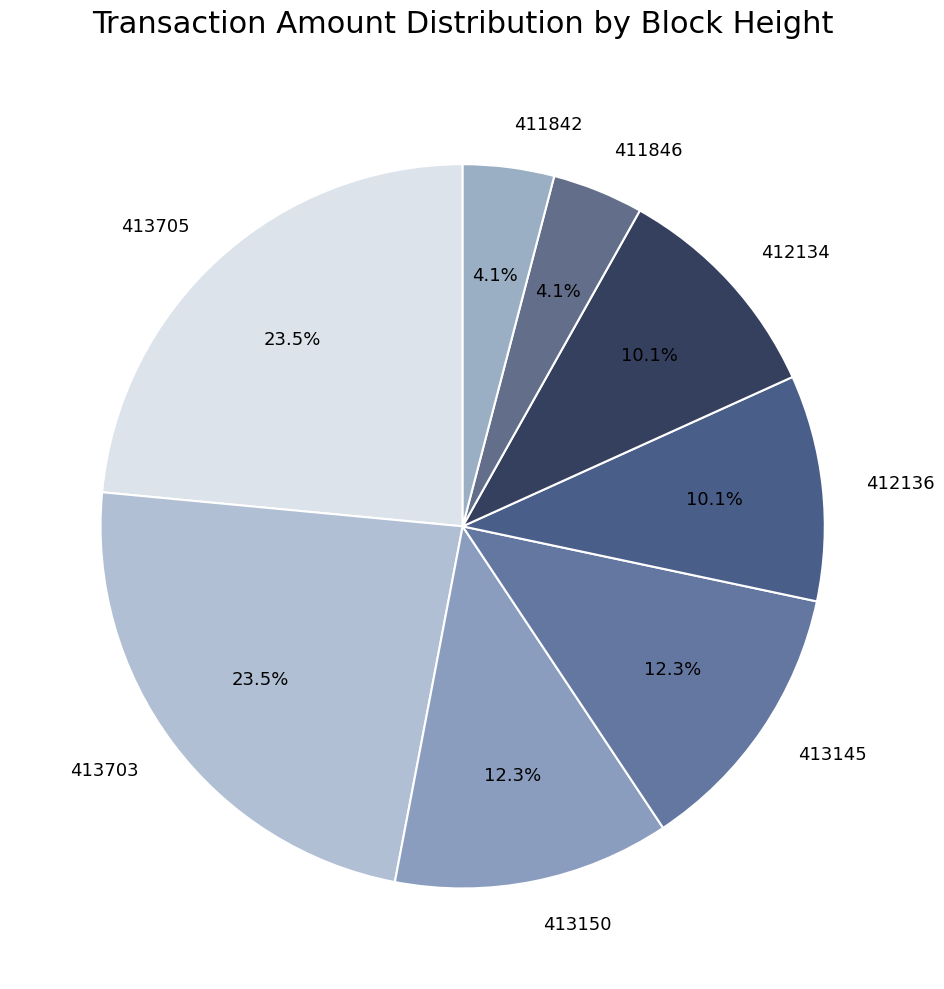

What percentage do 411846 and 413145 together represent?

16.4%